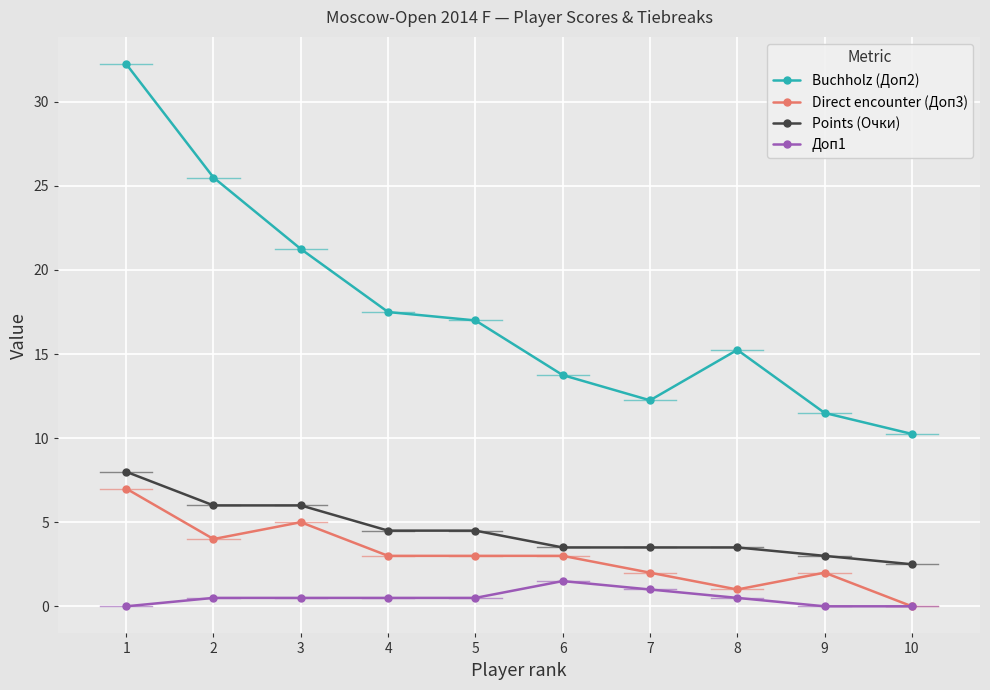

True or false: Direct encounter (Доп3) and Buchholz (Доп2) intersect in this chart.

False